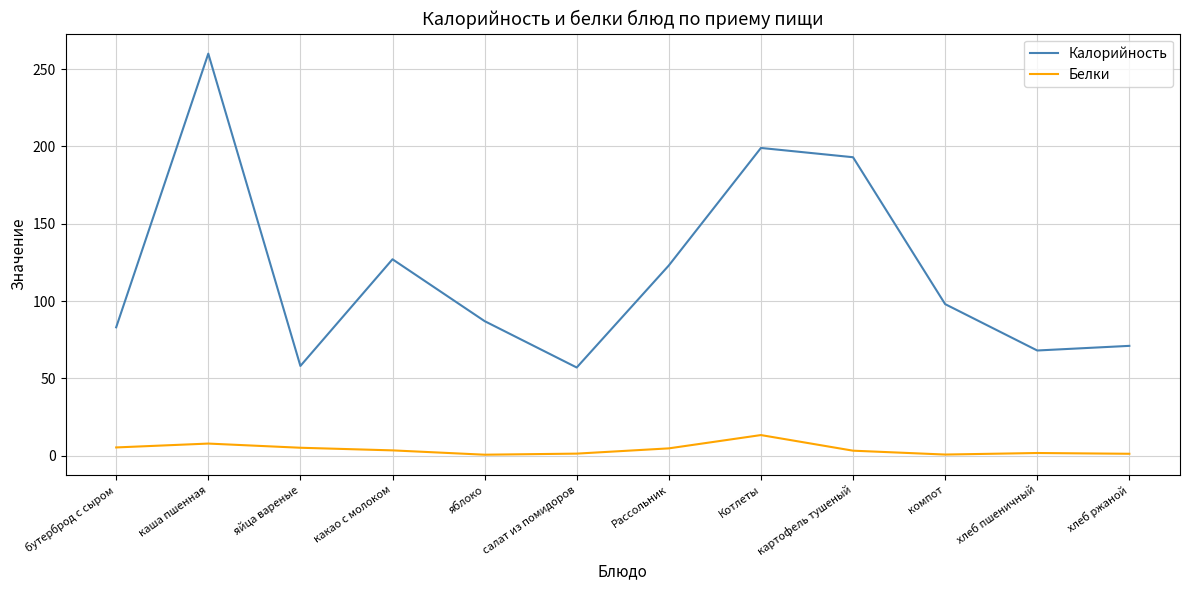

What is the difference between the maximum and minimum values in the Калорийность series?

203.0